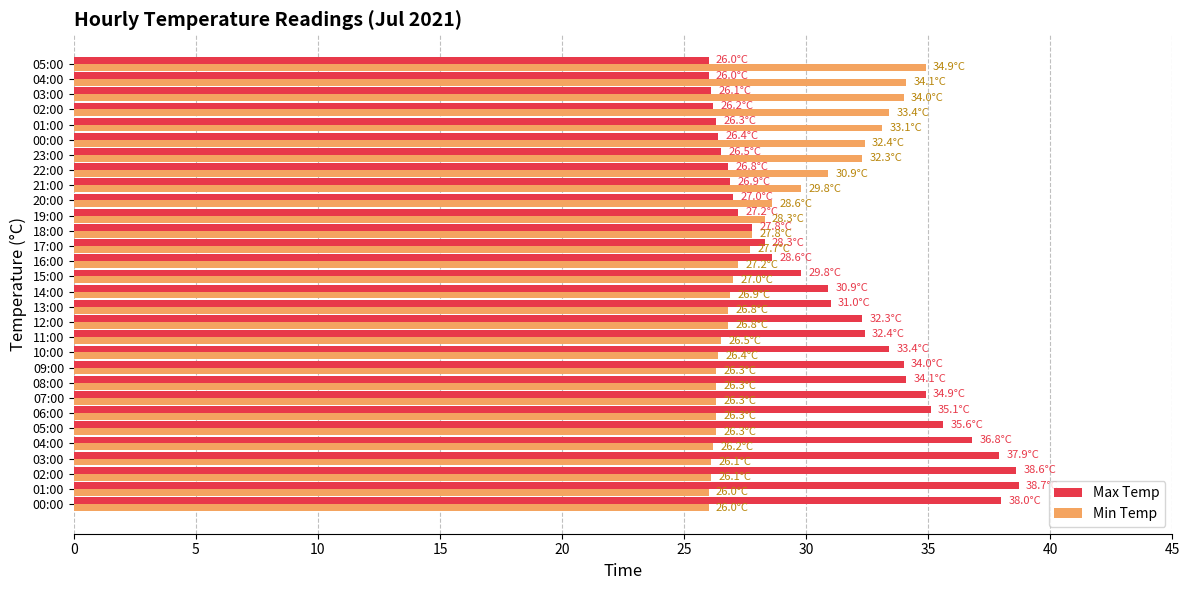

Reading left to right, list all the values displayed in this chart.

Max Temp: 38.0	38.7	38.6	37.9	36.8	35.6	35.1	34.9	34.1	34.0	33.4	32.4	32.3	31.0	30.9	29.8	28.6	28.3	27.8	27.2	27.0	26.9	26.8	26.5	26.4	26.3	26.2	26.1	26.0	26.0
Min Temp: 26.0	26.0	26.1	26.1	26.2	26.3	26.3	26.3	26.3	26.3	26.4	26.5	26.8	26.8	26.9	27.0	27.2	27.7	27.8	28.3	28.6	29.8	30.9	32.3	32.4	33.1	33.4	34.0	34.1	34.9